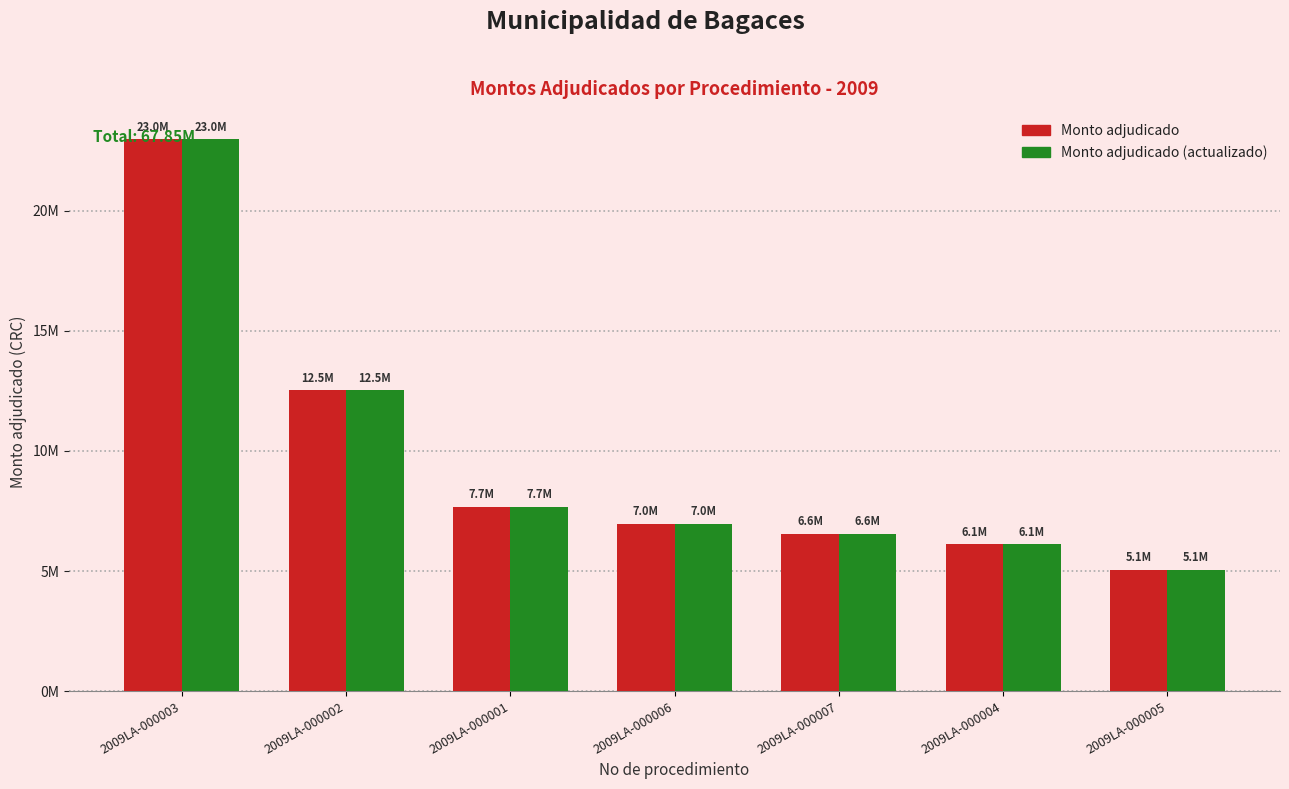

What are all the series names shown in the legend?

Monto adjudicado, Monto adjudicado (actualizado)